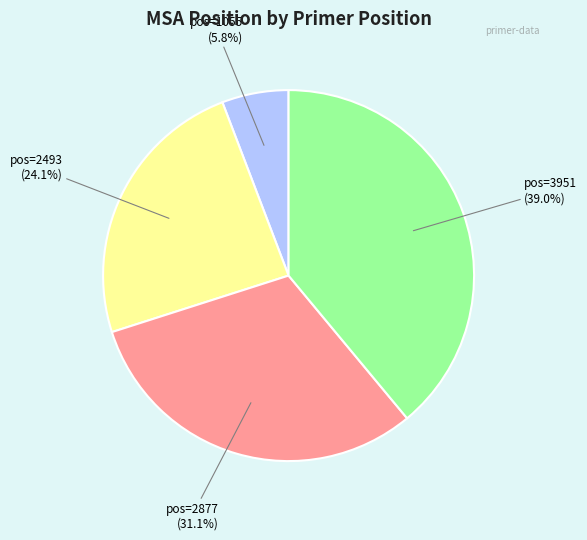

Is there any slice that represents more than half of the pie?

No